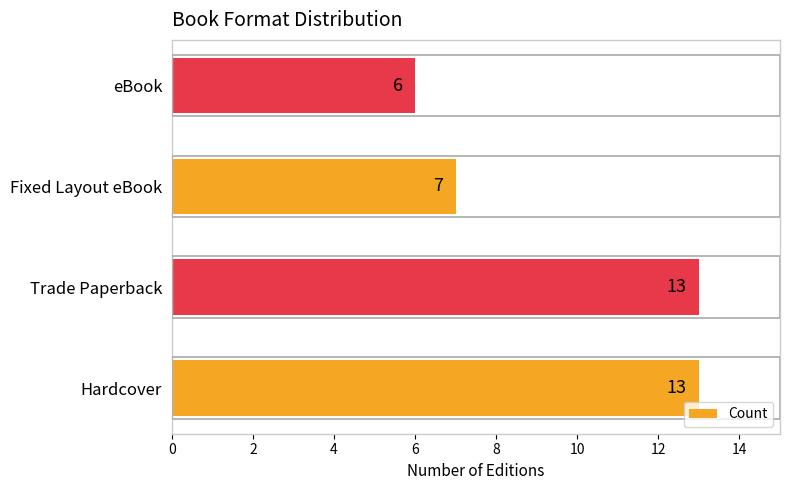

How many values are below 13?

2